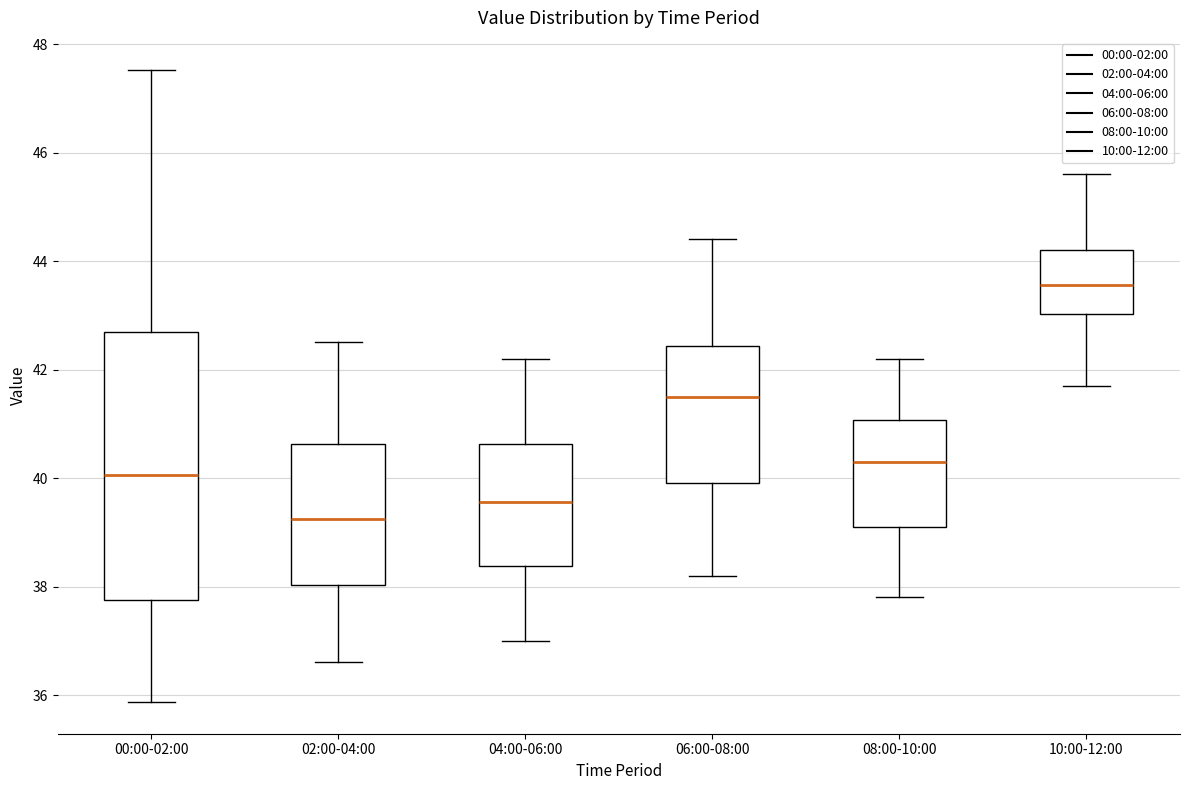

Reading left to right, read every box against the y-axis: the position of its median line, the range the box covers, and the ends of its whiskers. The values are not printed on the chart, so give them approximately, as read against the axis.

00:00-02:00: median 40.0, box 37.8 to 42.6, whiskers 35.8 to 47.6
02:00-04:00: median 39.2, box 38.0 to 40.6, whiskers 36.6 to 42.6
04:00-06:00: median 39.6, box 38.4 to 40.6, whiskers 37.0 to 42.2
06:00-08:00: median 41.6, box 40.0 to 42.4, whiskers 38.2 to 44.4
08:00-10:00: median 40.4, box 39.2 to 41.0, whiskers 37.8 to 42.2
10:00-12:00: median 43.6, box 43.0 to 44.2, whiskers 41.8 to 45.6